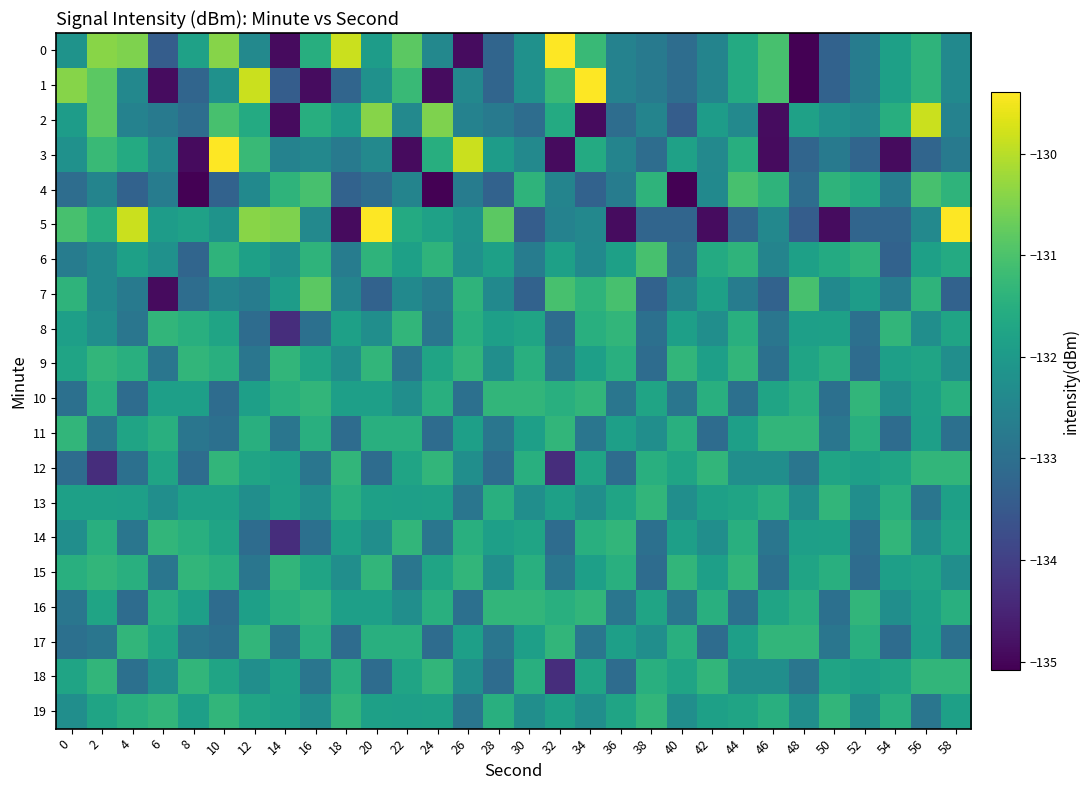

List the series in order of their peak value, highest first.

0, 1, 3, 5, 2, 7, 4, 6, 8, 9, 10, 11, 12, 13, 14, 15, 16, 17, 18, 19